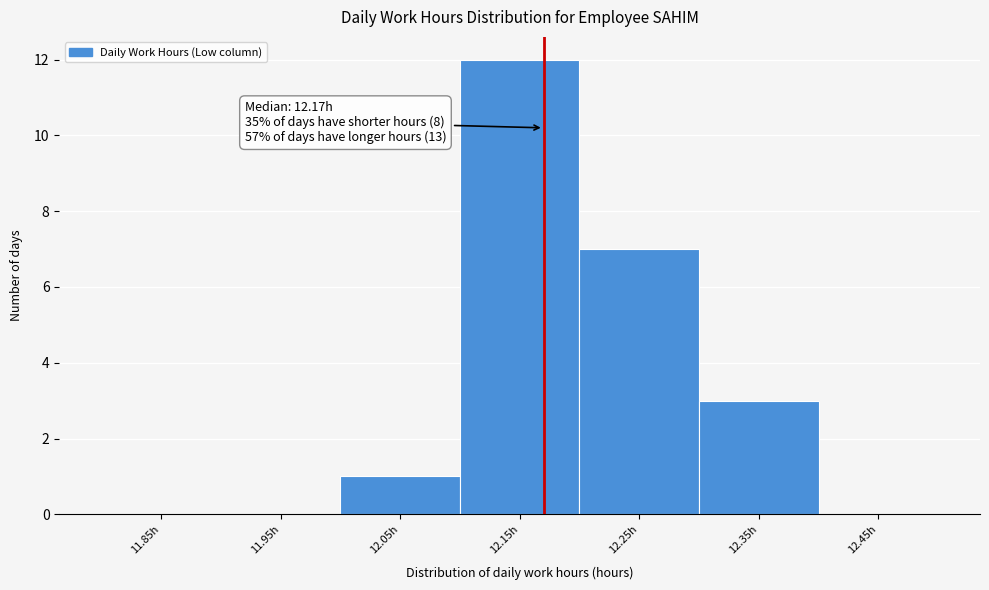

Over which range of the x-axis is the bar tallest?

12.1 to 12.2